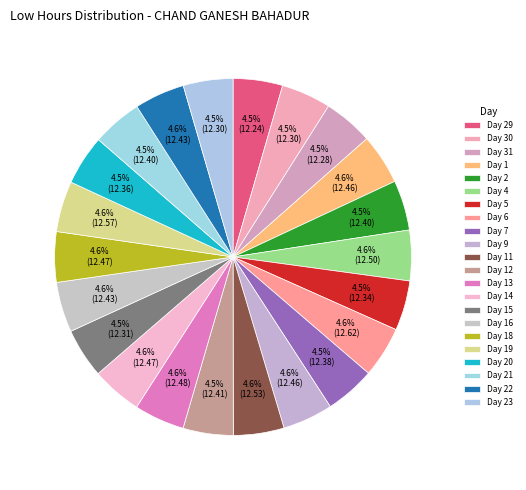

Approximately how many times larger is the value at Day 13 compared to Day 5?

1.0